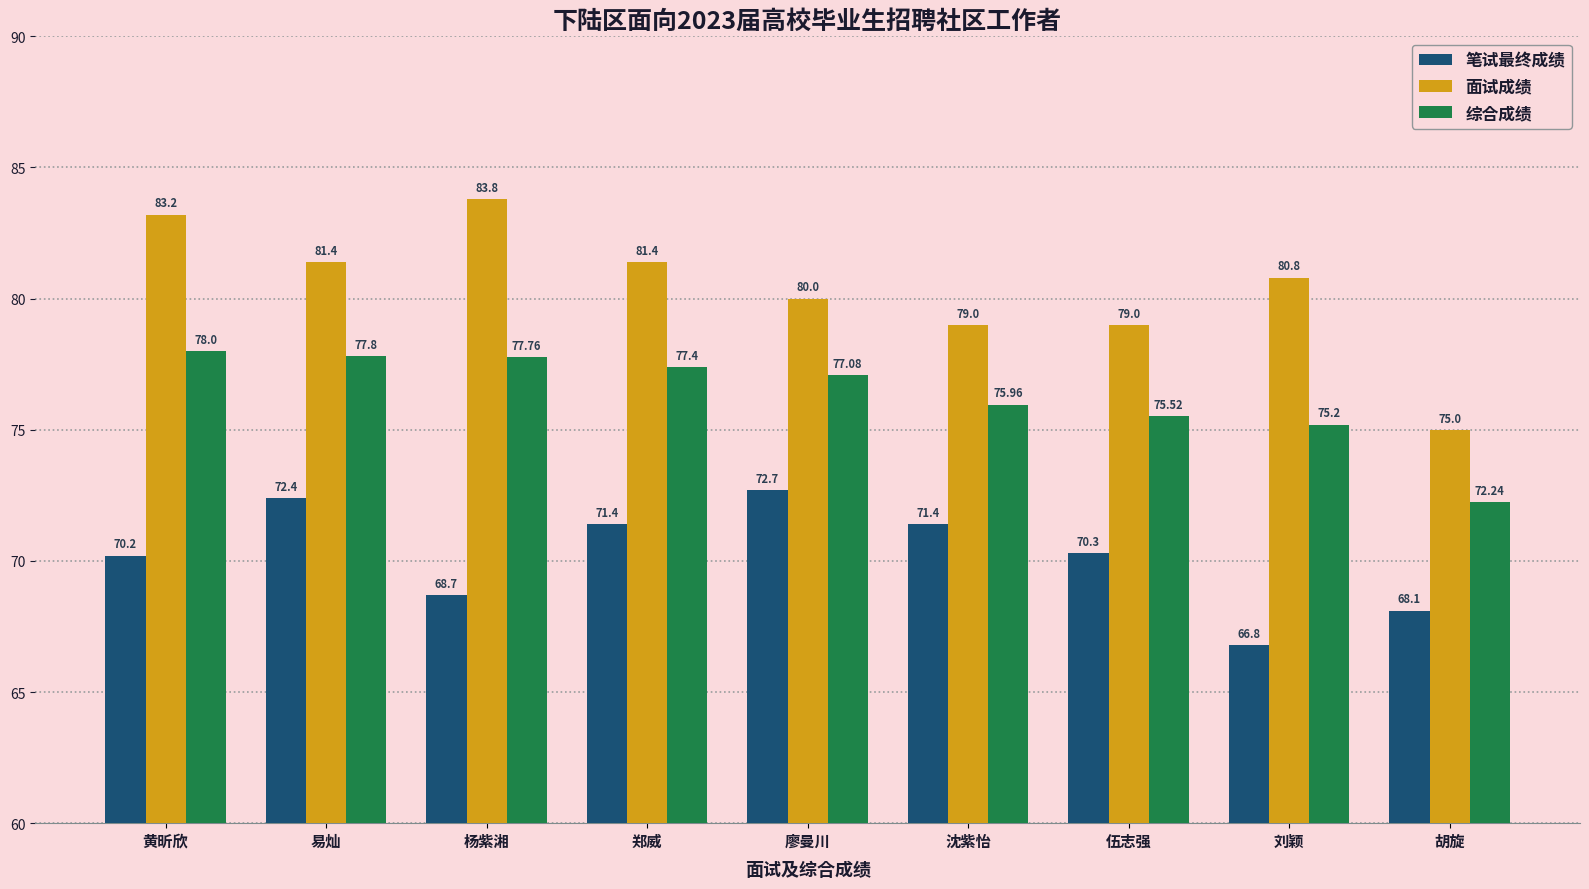

What is the average value of the 笔试最终成绩 series?

70.2